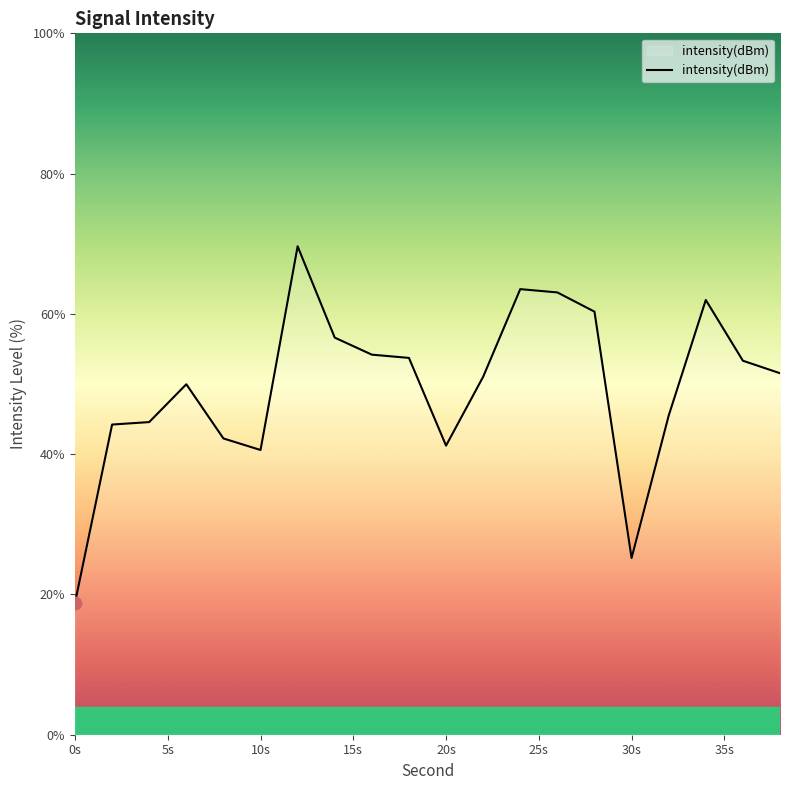

What is the greatest value displayed?

69.6